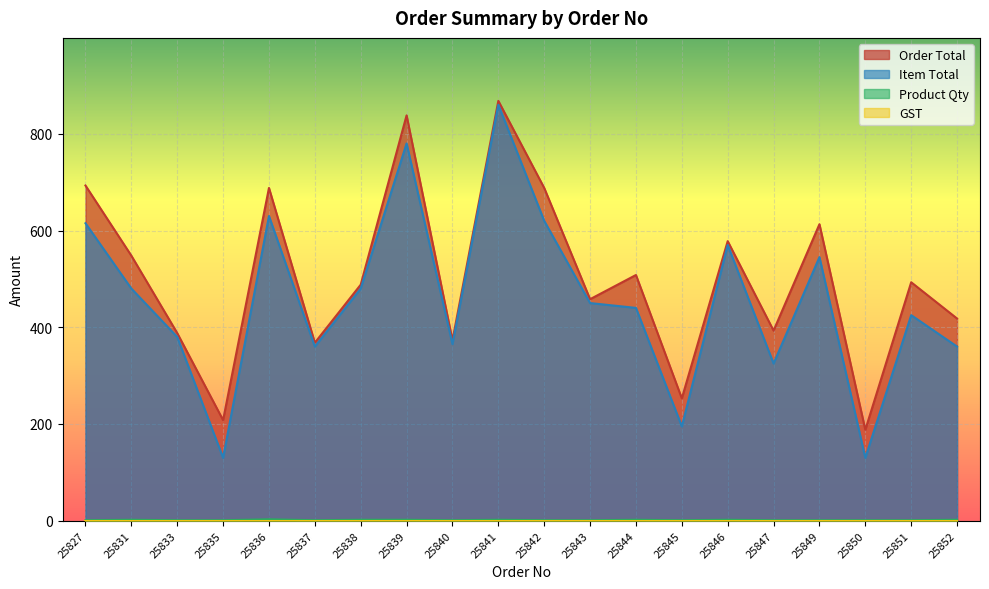

Which series has the largest total across all categories?

Order Total